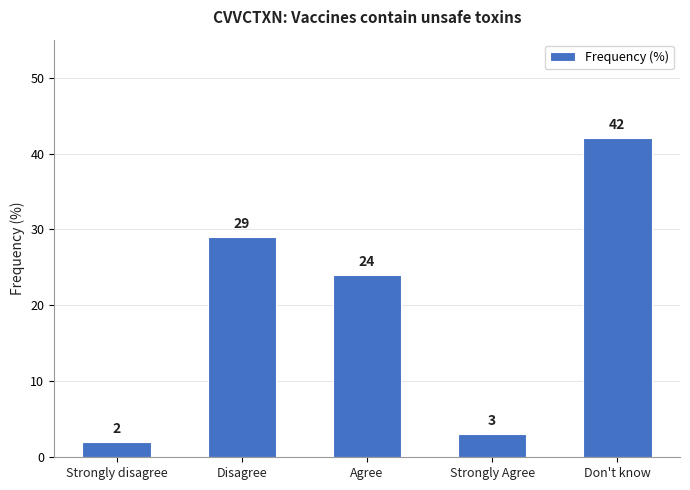

Which has a higher value, Disagree or Agree?

Disagree